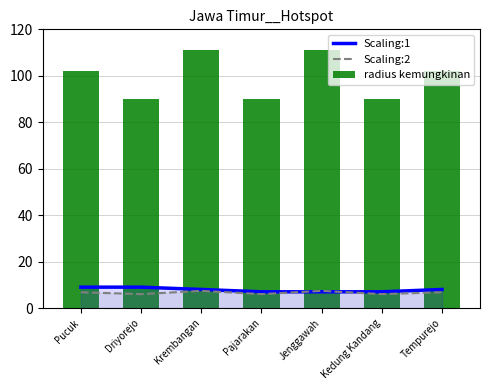

What is the average value of the radius kemungkinan series?

99.4